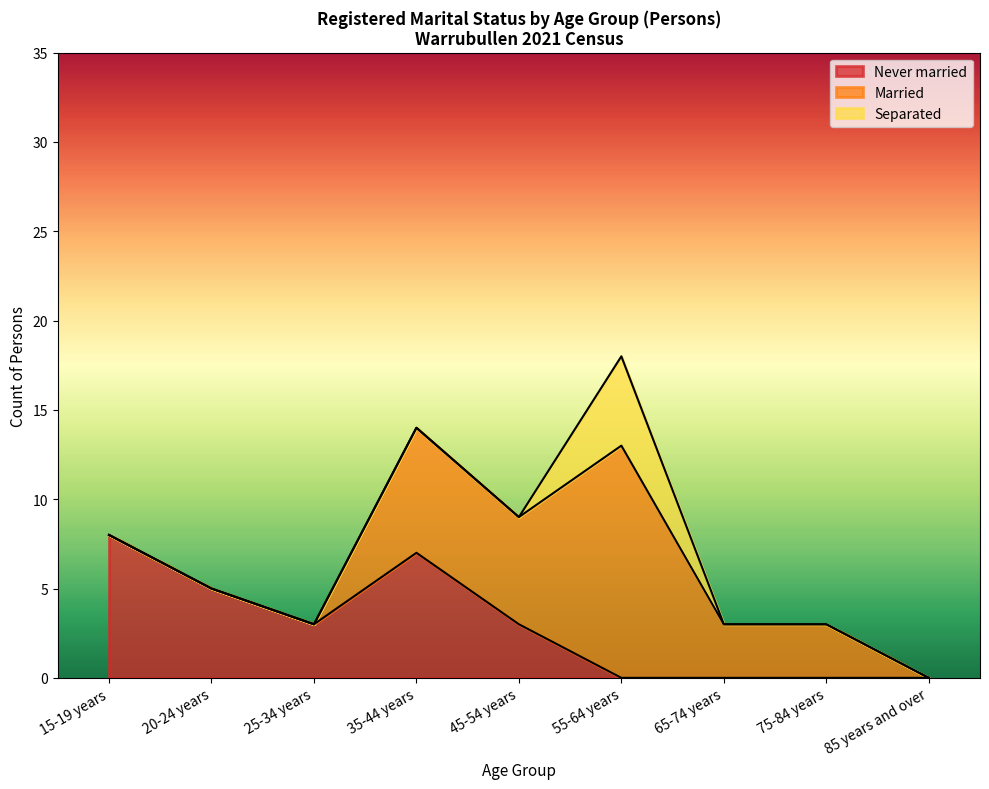

Rank the series at 55-64 years from highest to lowest value.

Married, Separated, Never married